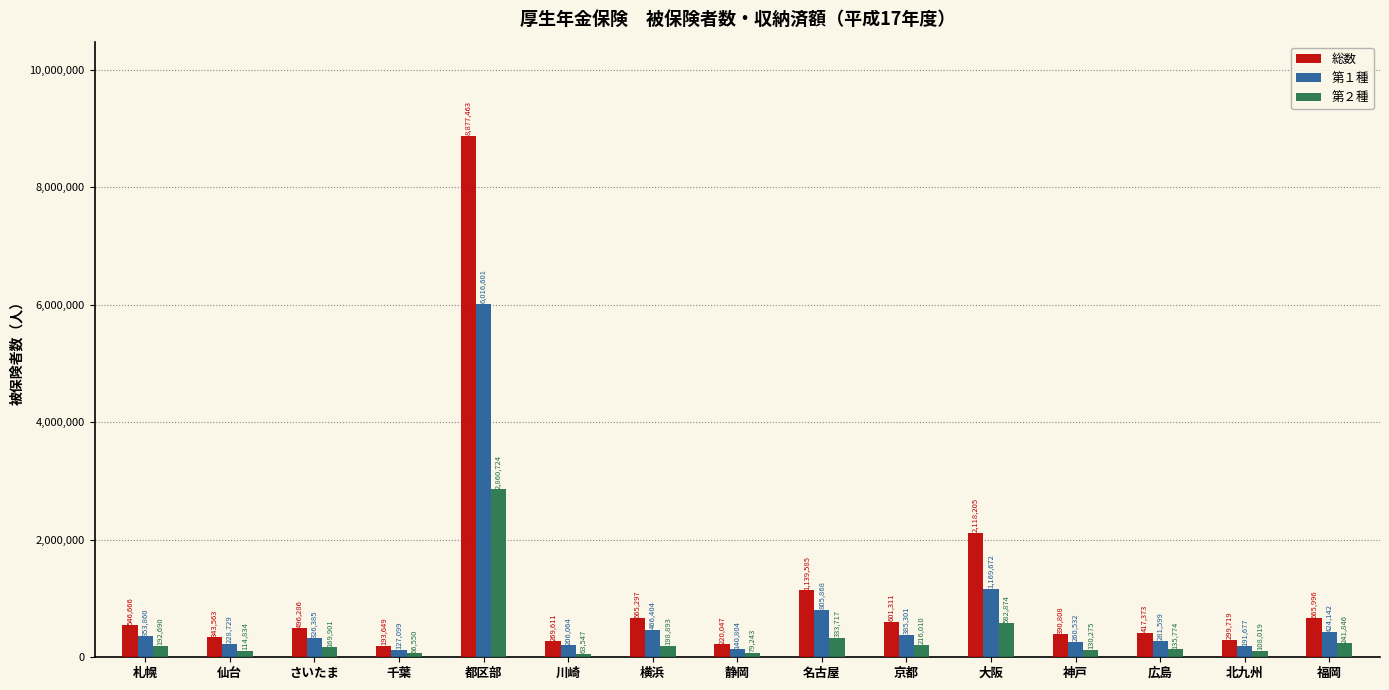

What is the difference between the highest and lowest values at 静岡?

140804